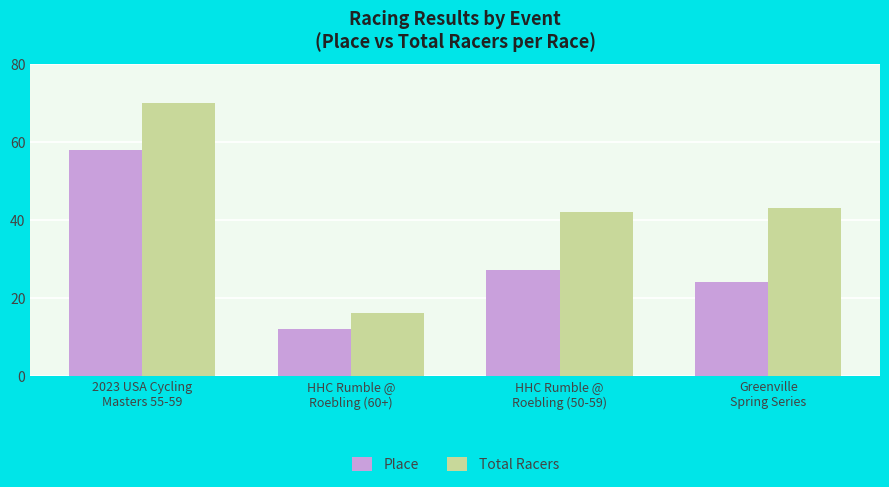

Is it true that Place equals 27 at HHC Rumble @
Roebling (50-59)?

True